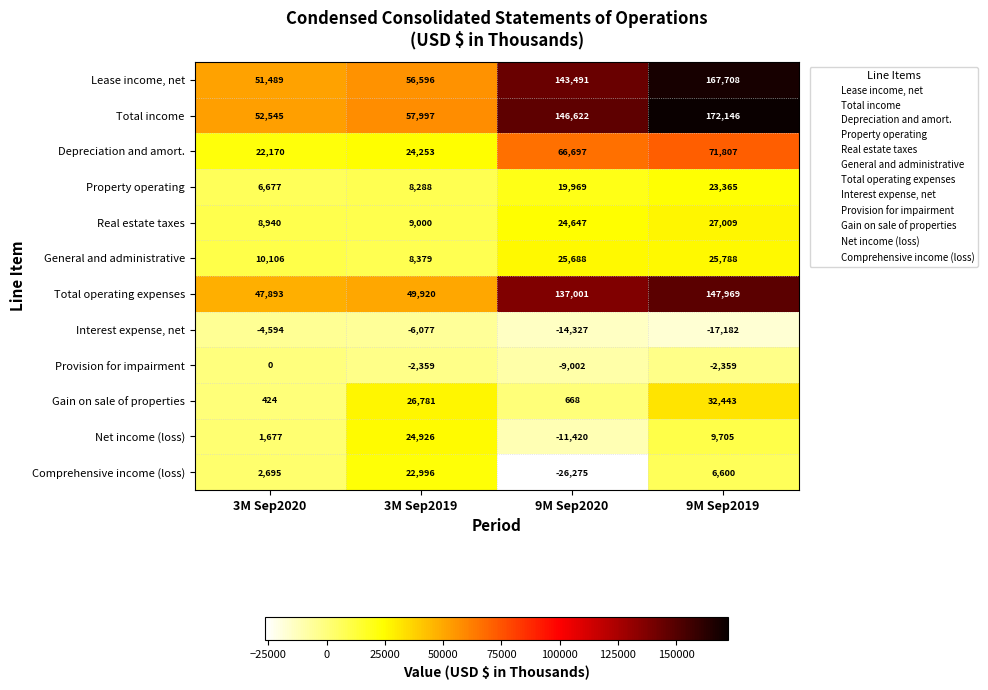

What is the highest value of the General and administrative series?

25788